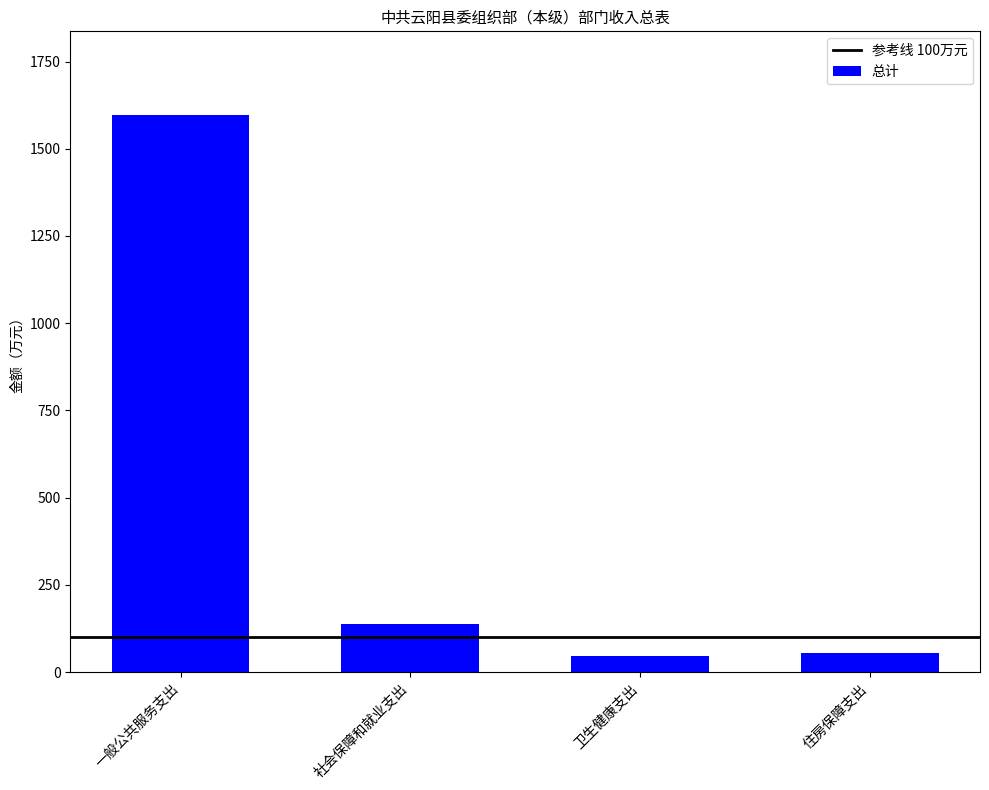

What is the change in value from 社会保障和就业支出 to 卫生健康支出?

-91.8